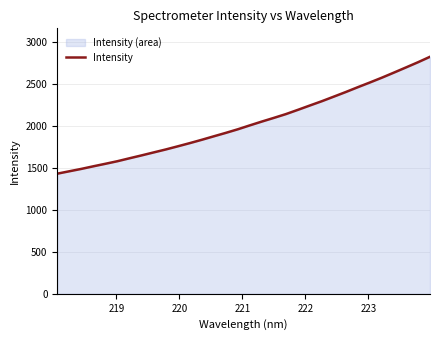

What is the smallest value displayed?

1428.6